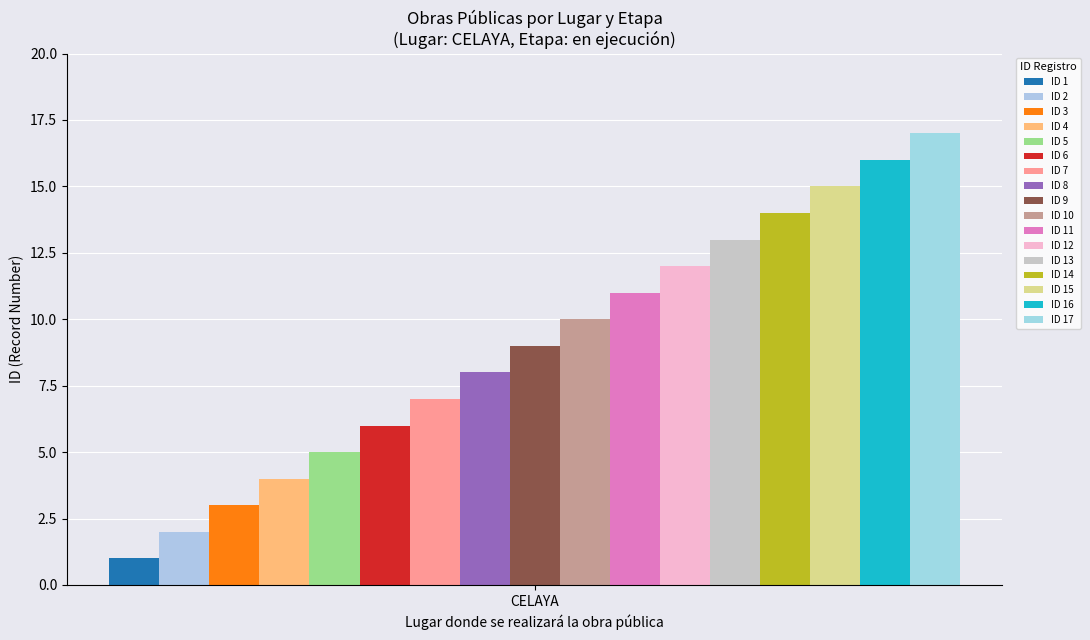

How many bars are there in total?

17